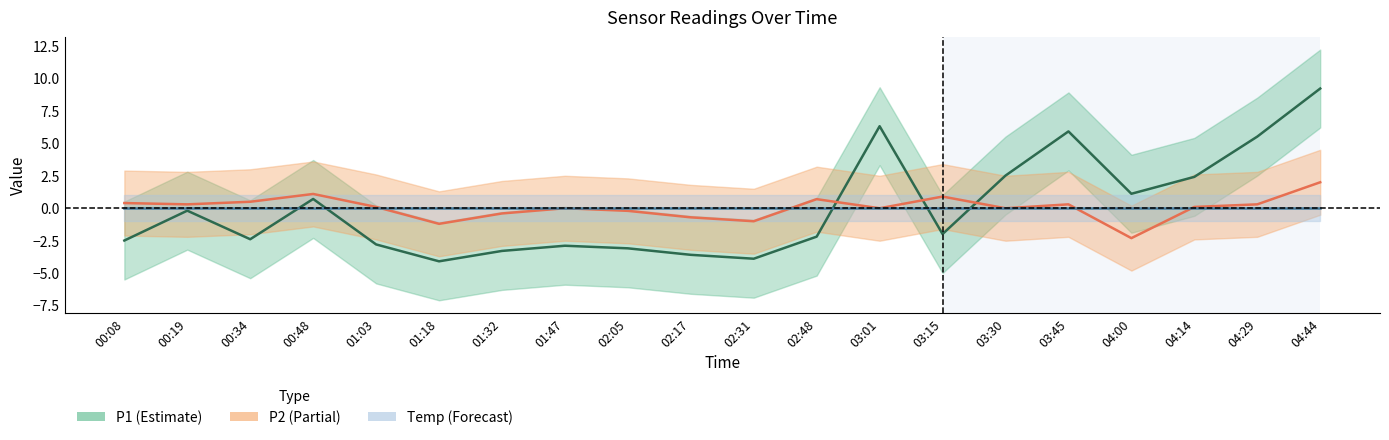

What is the difference between the P1 values at 00:34 and 00:08?

0.1